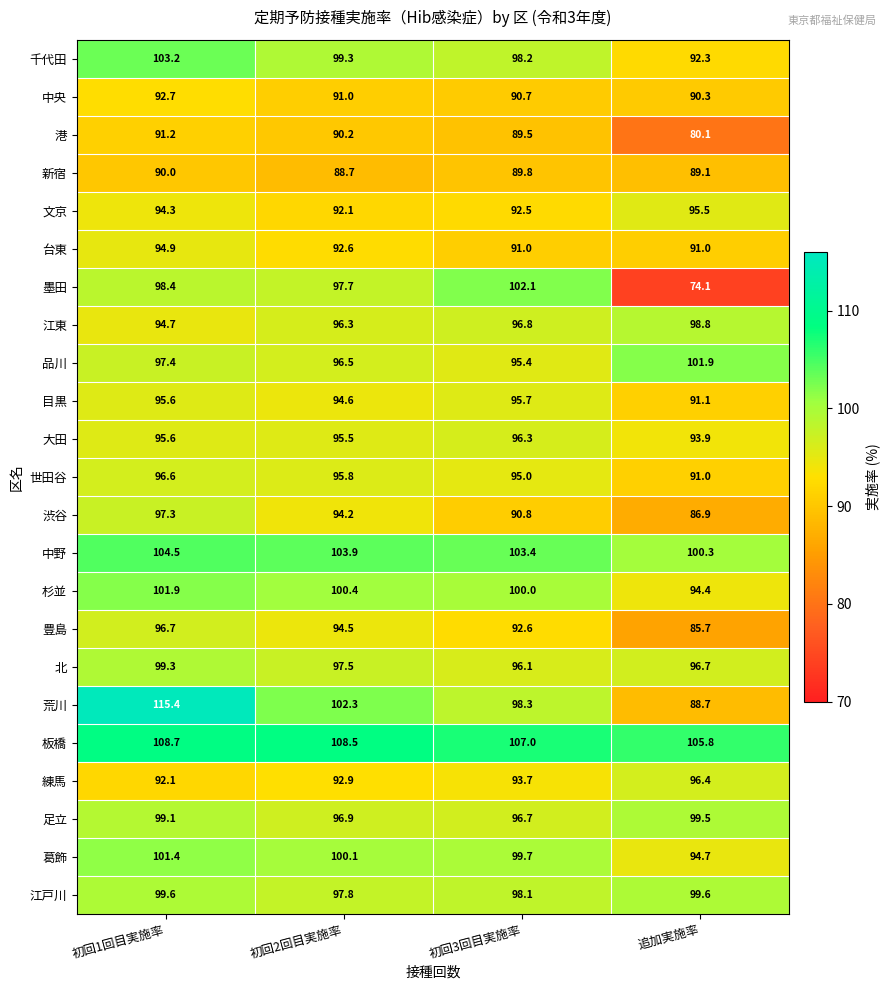

Where is 板橋 nearest to the value 107?

初回3回目実施率